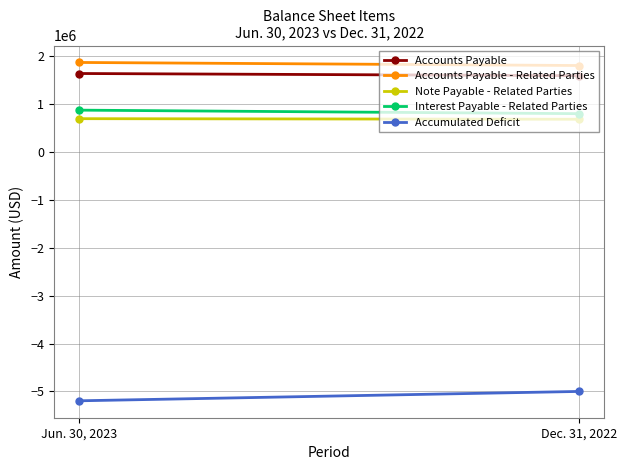

How many data points in Accounts Payable - Related Parties are less than 1867456?

1